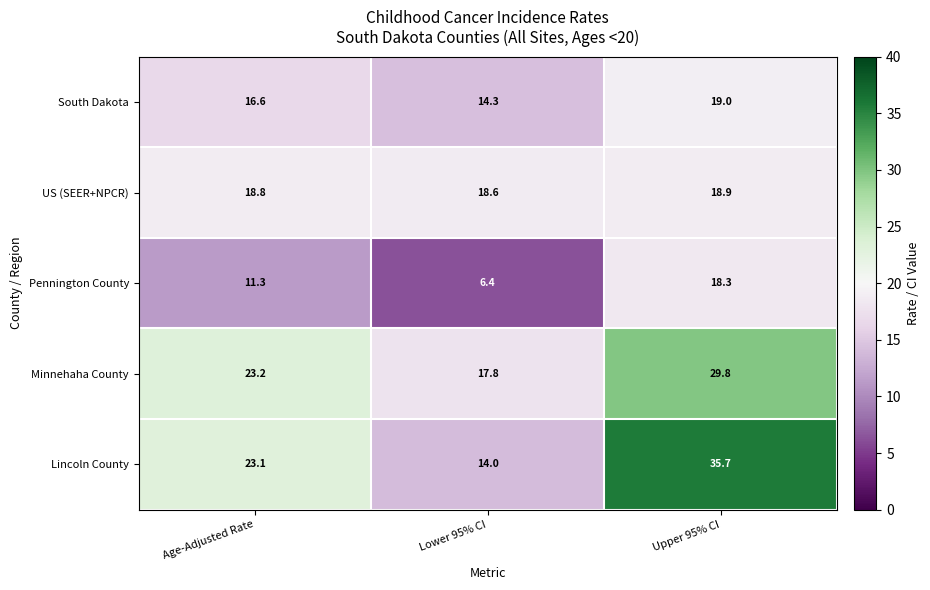

Reading left to right, extract all data points from this chart.

South Dakota: 16.6	14.3	19.0
US (SEER+NPCR): 18.8	18.6	18.9
Pennington County: 11.3	6.4	18.3
Minnehaha County: 23.2	17.8	29.8
Lincoln County: 23.1	14.0	35.7